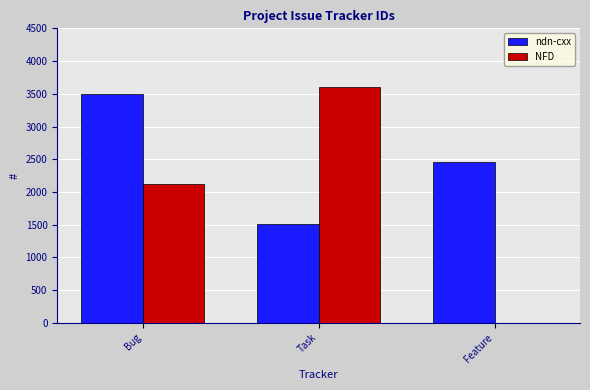

True or false: ndn-cxx has a value of 2451 at Feature.

True